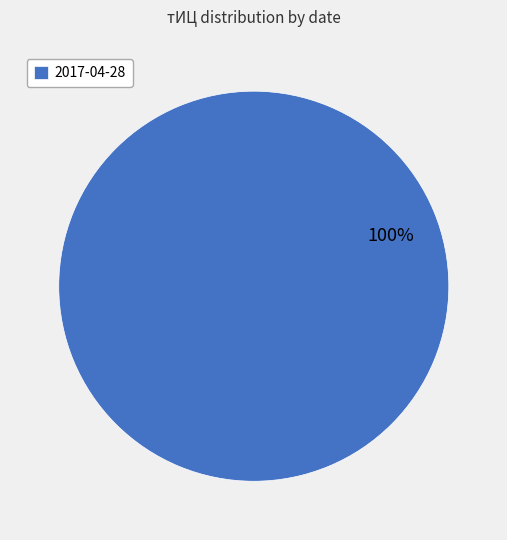

Is there any slice that represents more than half of the pie?

Yes